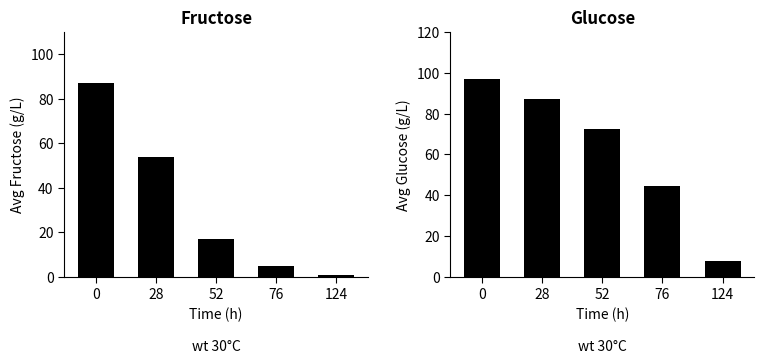

What is the lowest value of the wt 30C - Avg Glucose series?

7.8